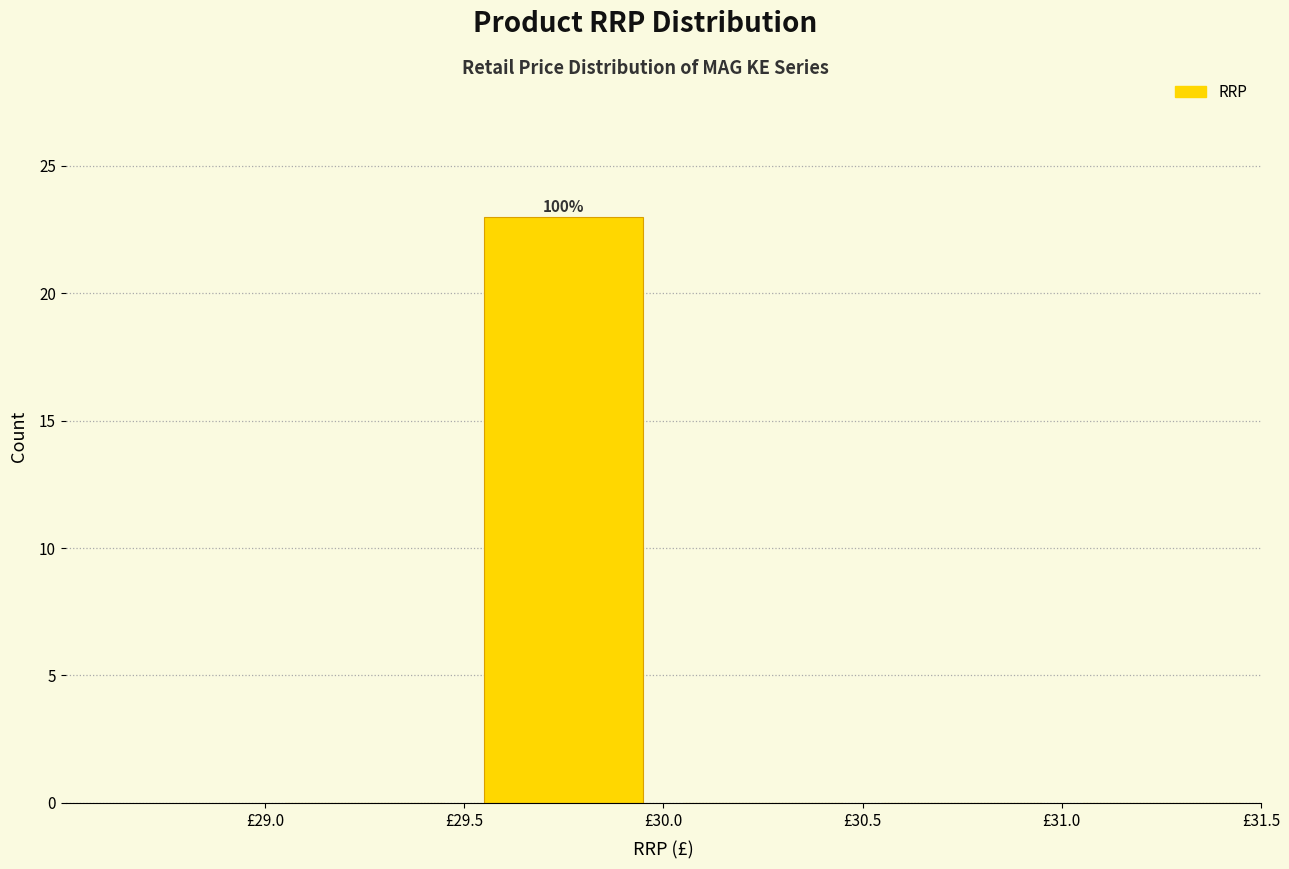

Over which range of the x-axis is the bar tallest?

29.5 to 30.0